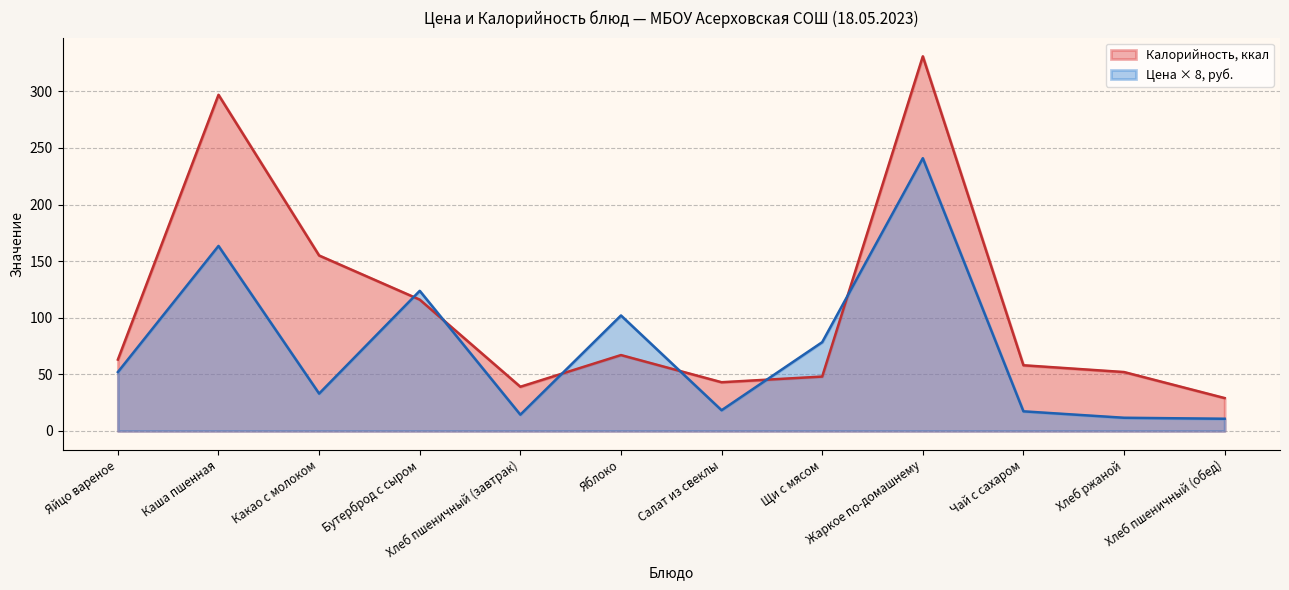

What is the spread (max minus min) of values at Щи с мясом?

30.4